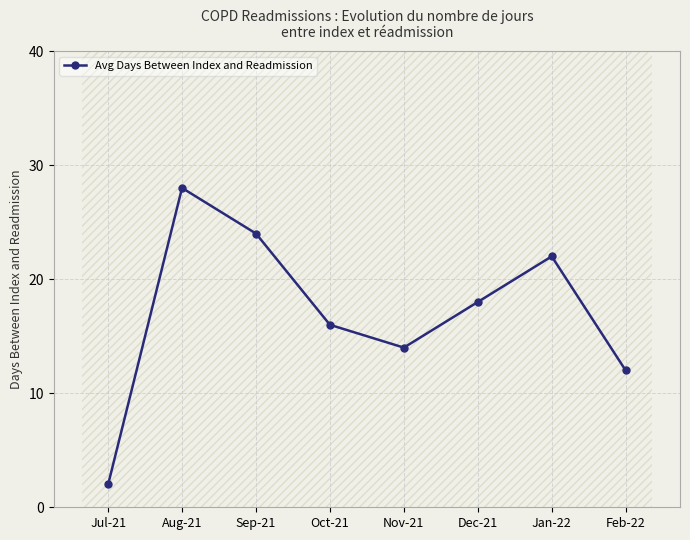

What is the change in value from Nov-21 to Jan-22?

+8